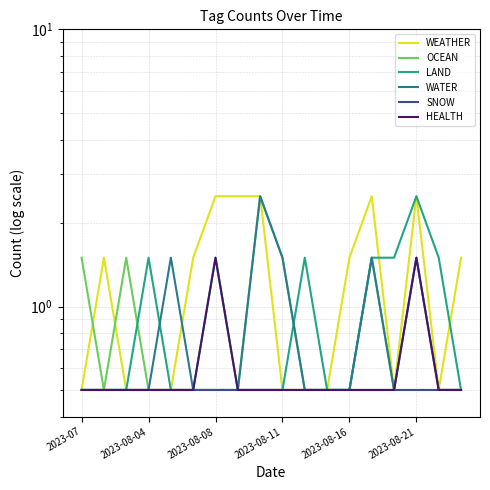

Where is OCEAN nearest to the value 1?

2023-07